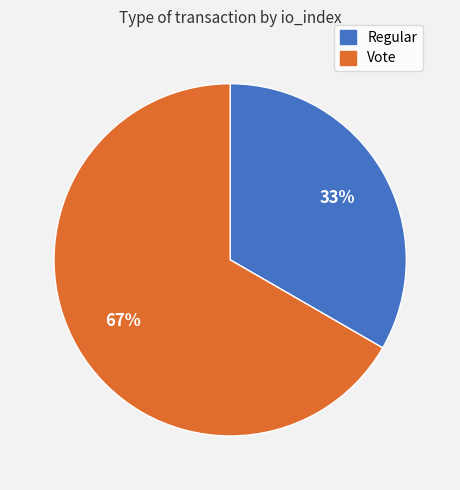

What is the ratio of the value at Regular to the value at Vote?

0.5